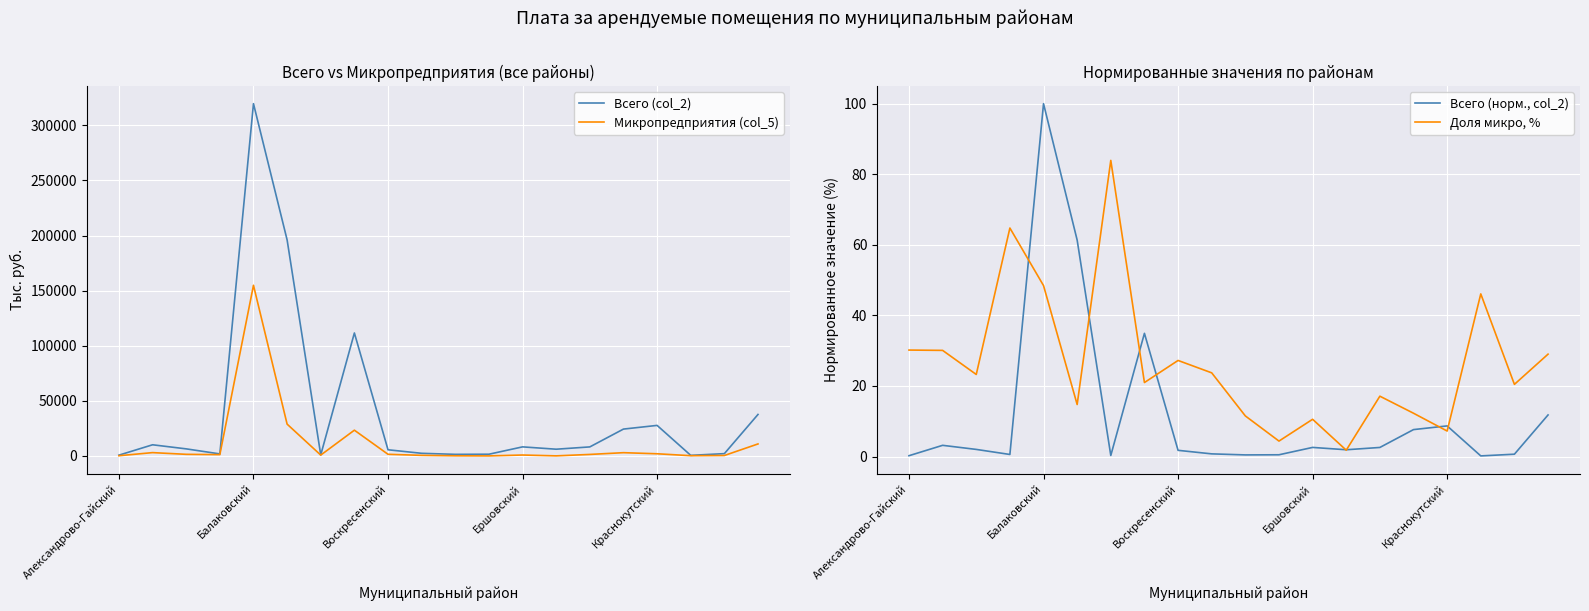

What is the difference between the maximum and minimum values in the Всего (норм., col_2) series?

99.8